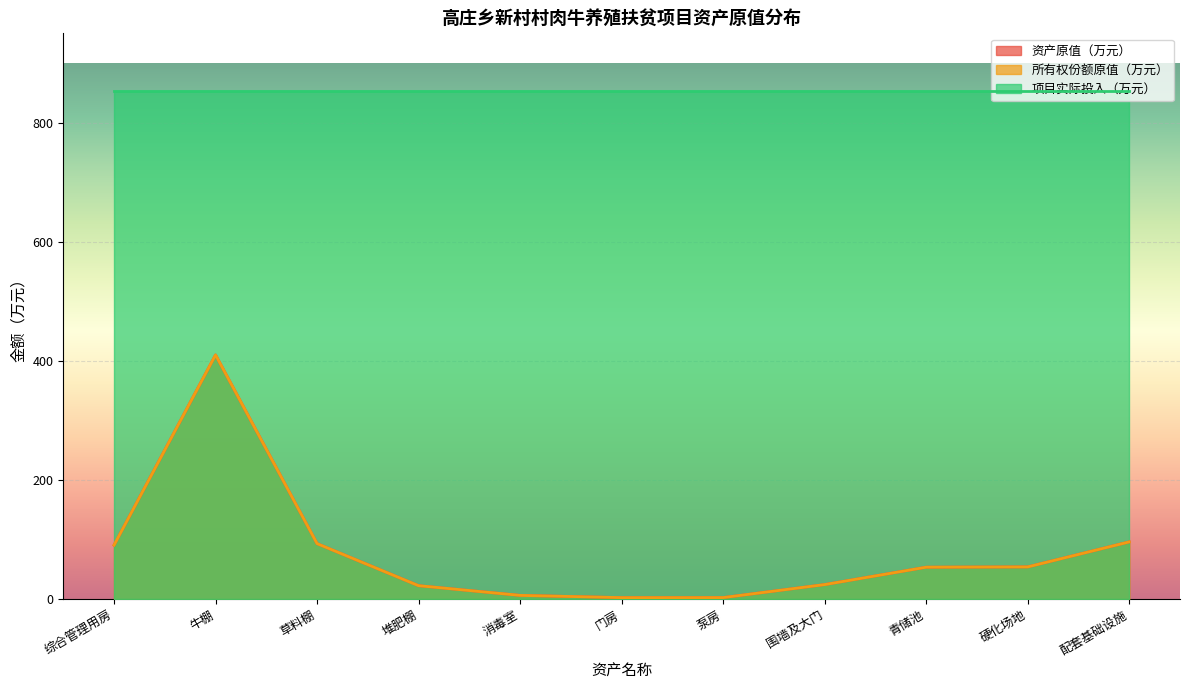

How many distinct data groups are displayed?

3